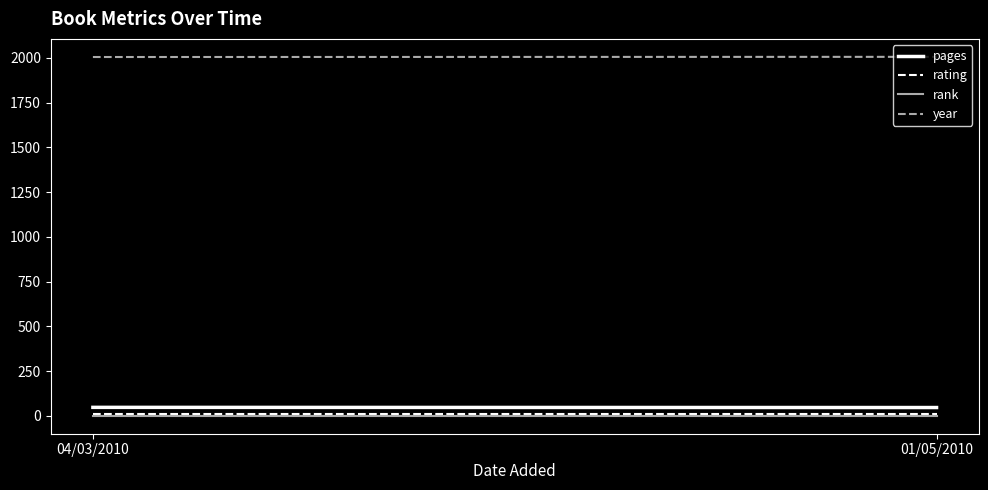

What are all the series names shown in the legend?

pages, rating, rank, year